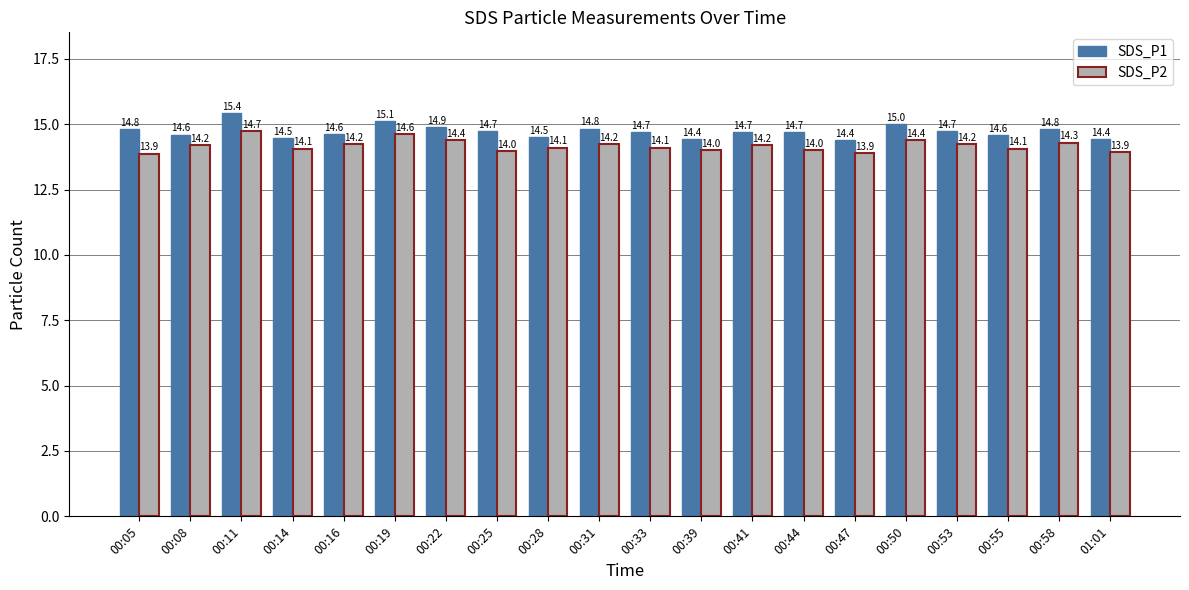

How many categories are shown in the chart?

20